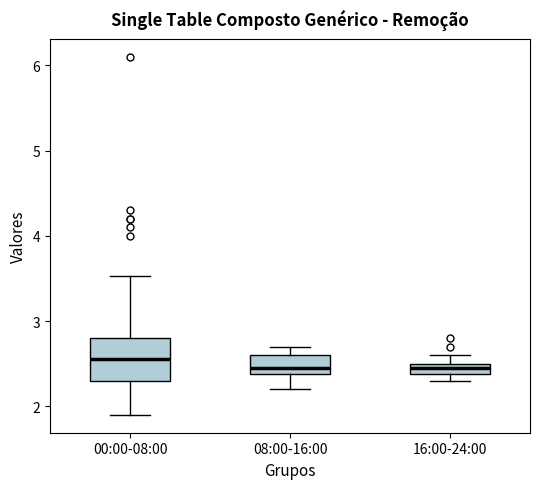

Comparing the boxes themselves (not the whiskers), which one is the tallest?

00:00-08:00